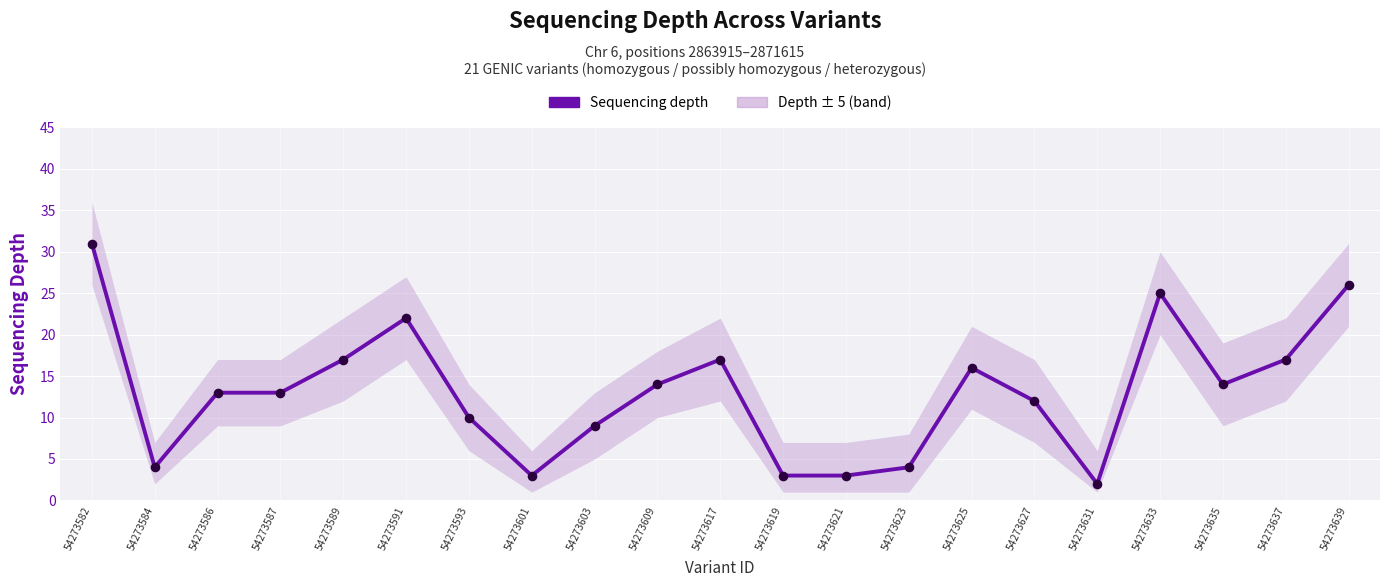

What is the ratio of the value at 54273619 to the value at 54273587?

0.2